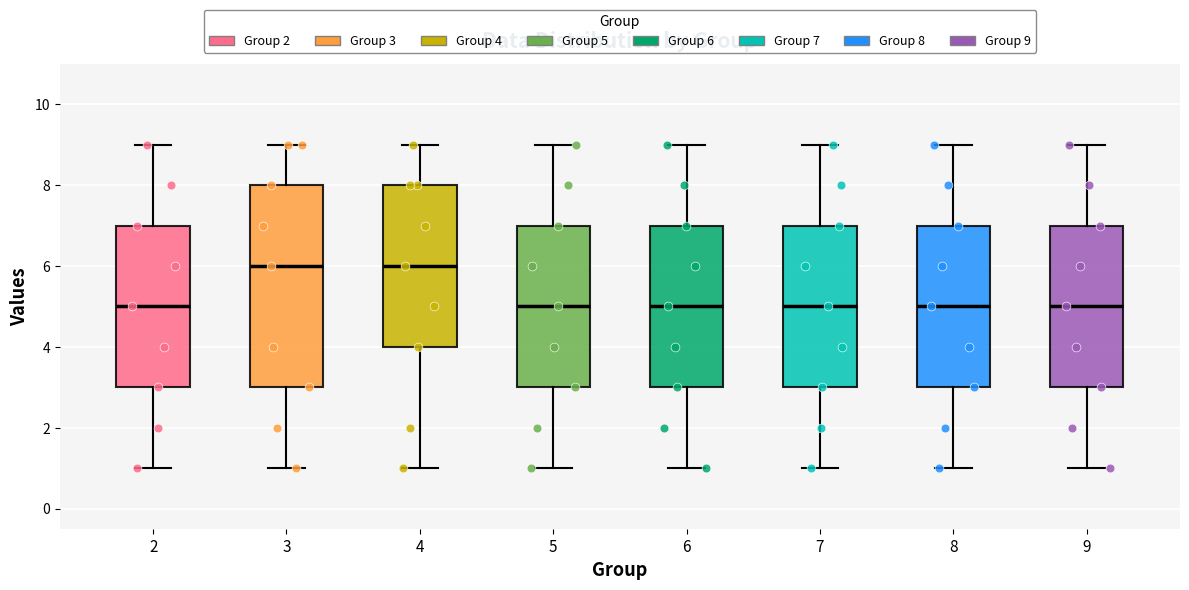

Where does the upper whisker of the box at x = 4 end on the y-axis? The values are not printed on the chart, so give them approximately, as read against the axis.

9